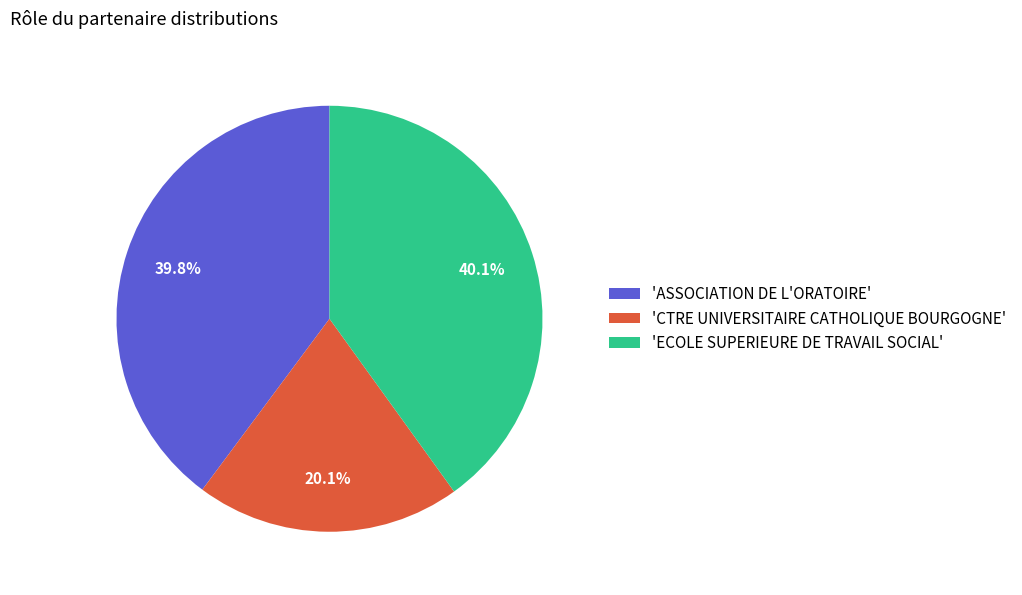

Which category has the smallest portion of the pie?

'CTRE UNIVERSITAIRE CATHOLIQUE BOURGOGNE'